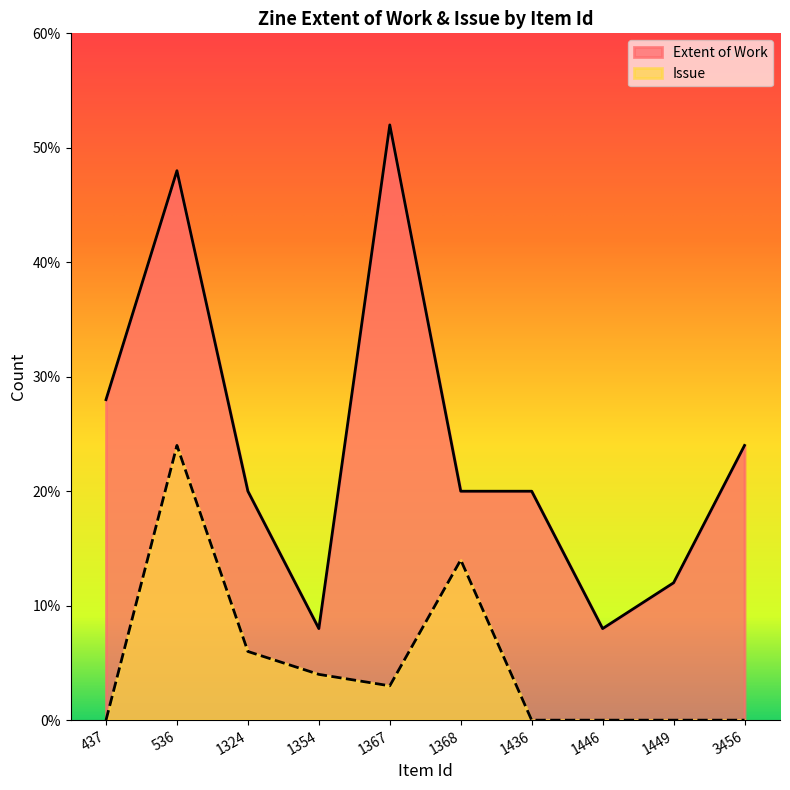

Is the value of Issue at 437 greater than the value of Extent of Work at 1354?

No